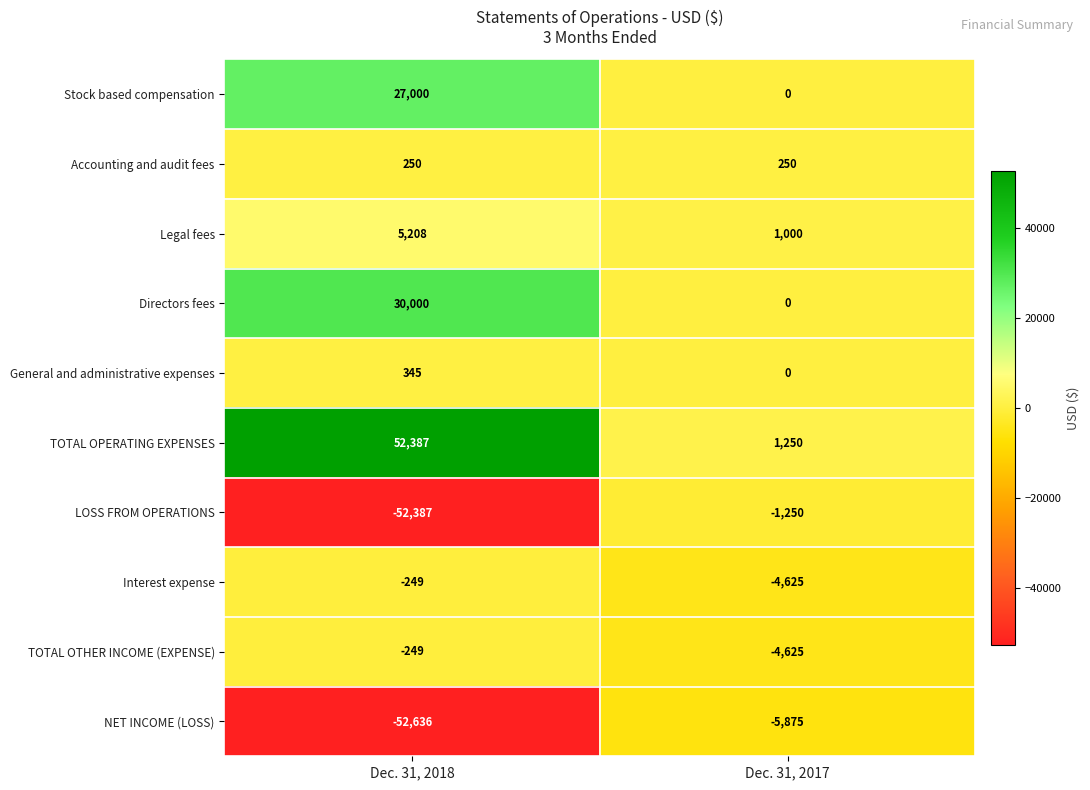

At which category is the sum across all series the highest?

Dec. 31, 2018